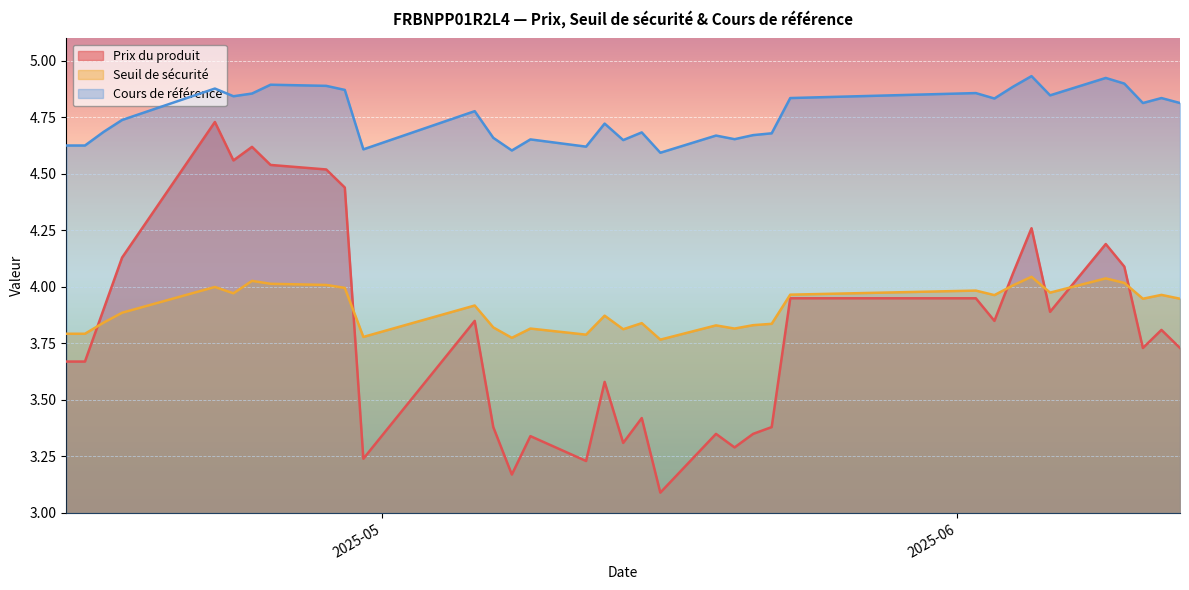

What is the greatest value displayed?

4.9